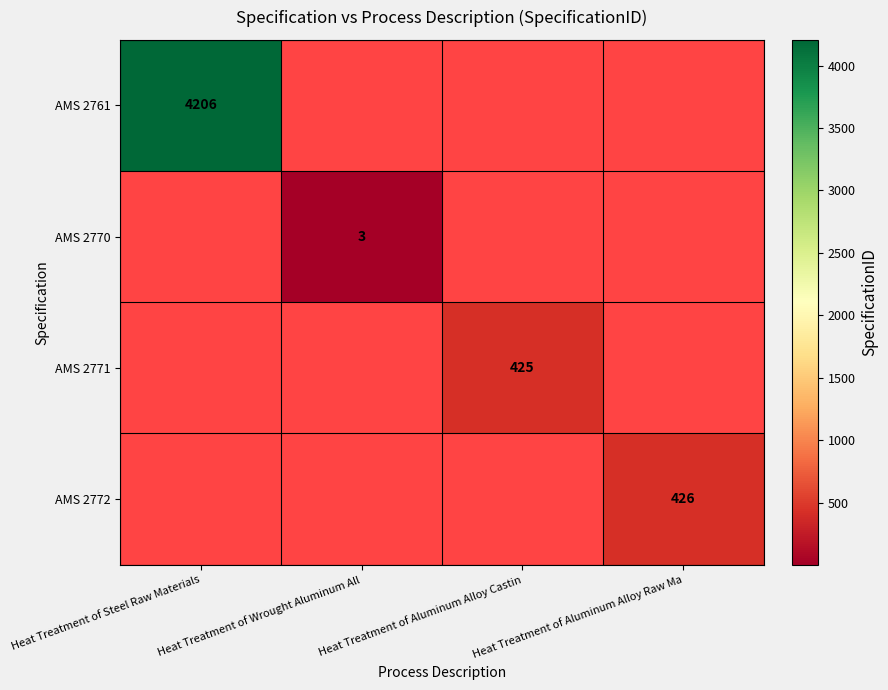

The value of AMS 2770 at Heat Treatment of Wrought Aluminum All is 2. True or false?

False